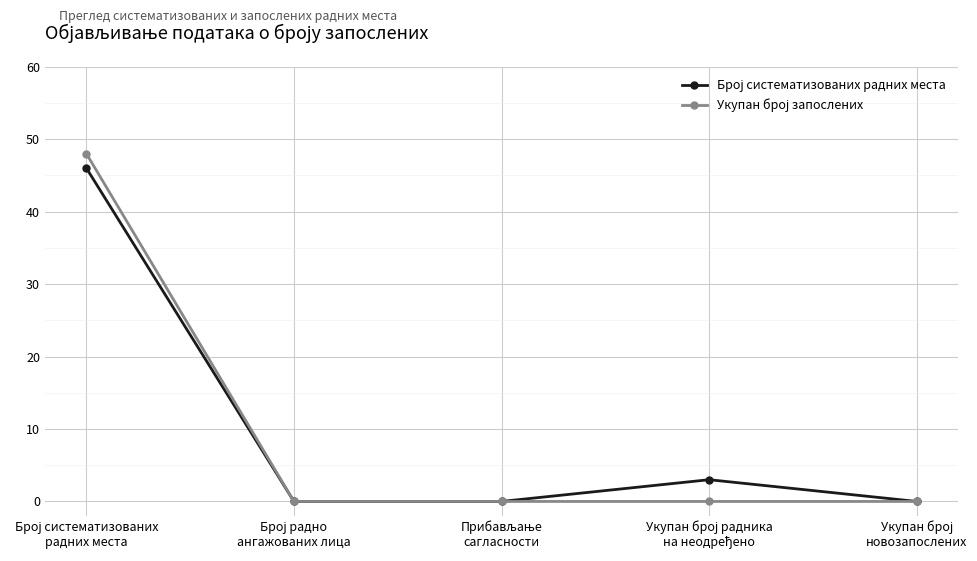

Is the value of Број систематизованих радних места at Укупан број радника
на неодређено greater than the value of Укупан број запослених at Укупан број
новозапослених?

Yes